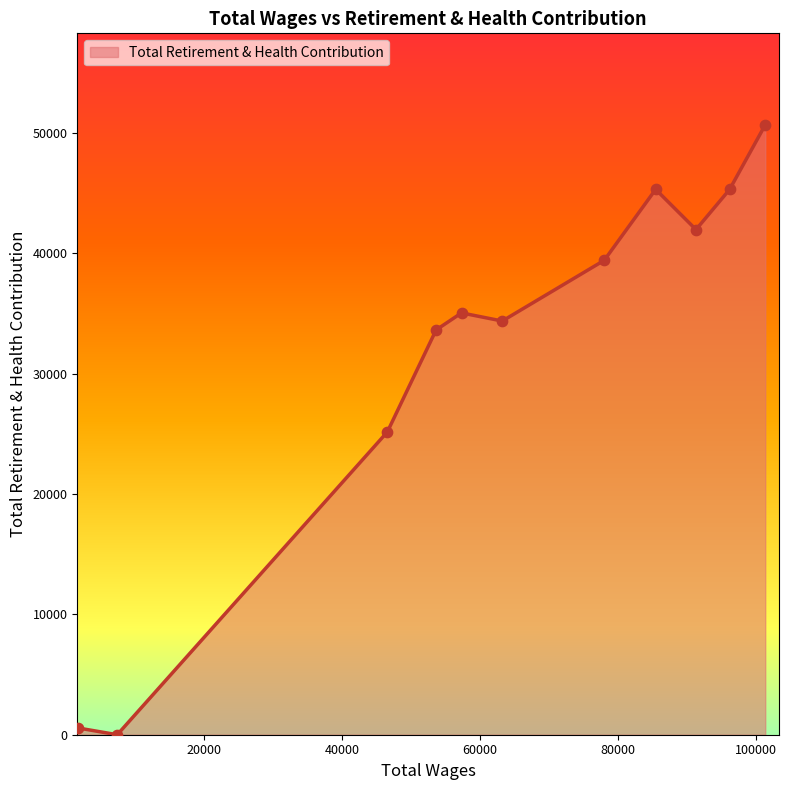

What is the greatest value displayed?

50685